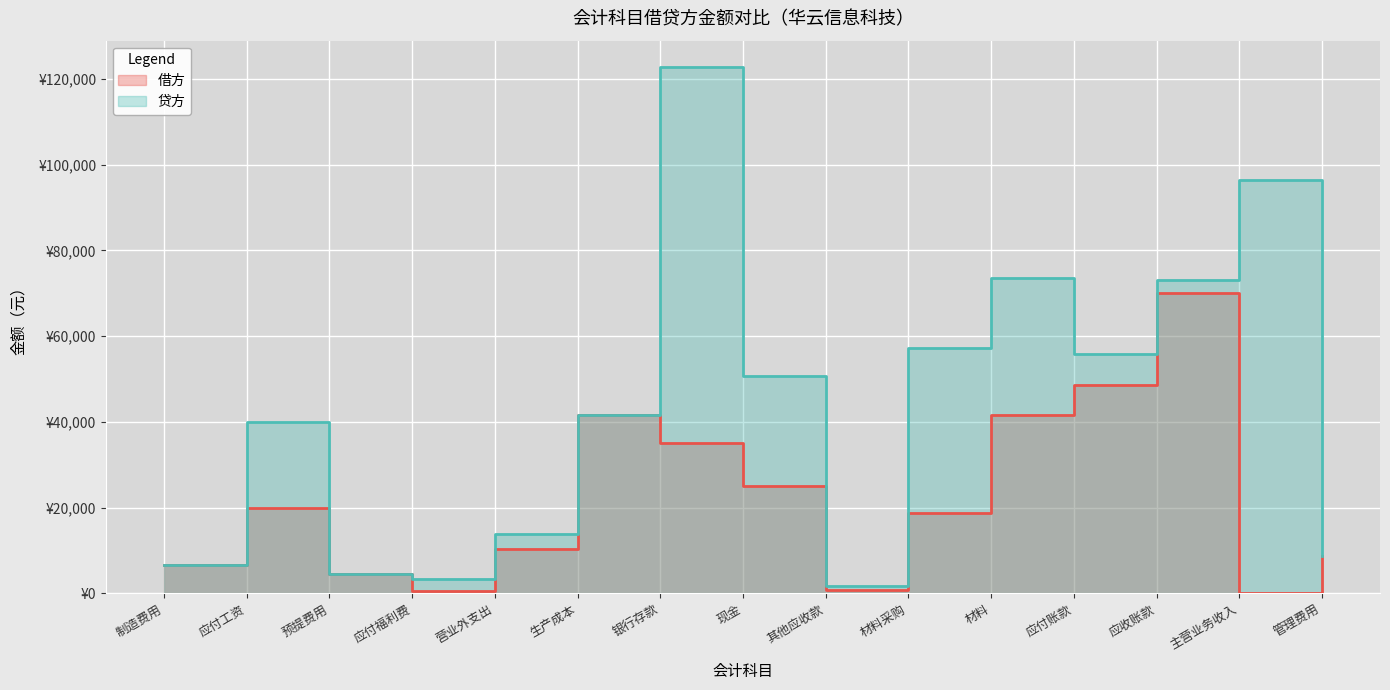

What is the difference between the 借方 values at 应付工资 and 材料?

21650